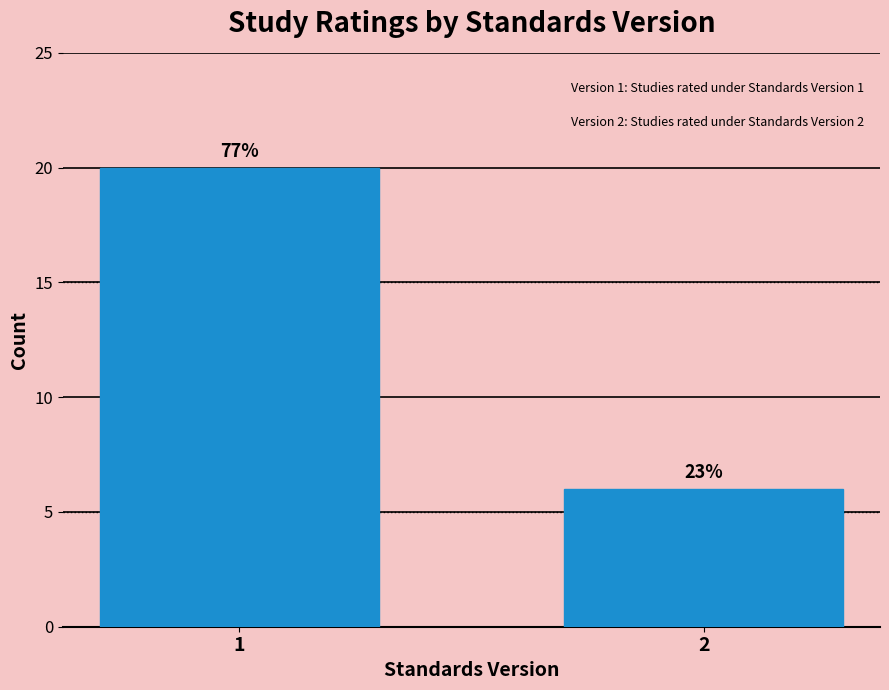

Are the bars horizontal?

No